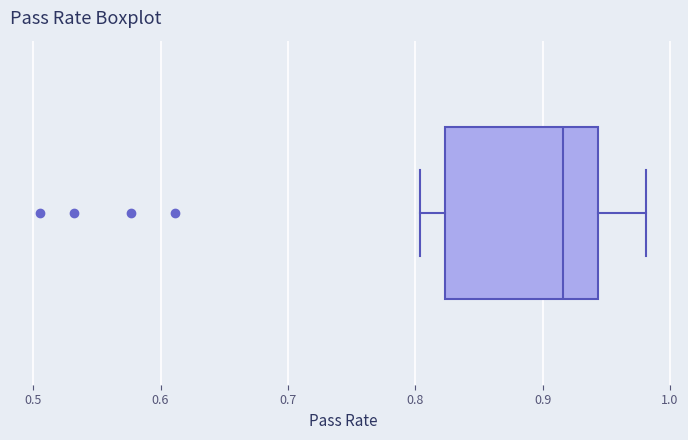

Read this box plot against the x-axis: the position of the median line, the range covered by the box, and the ends of both whiskers. The values are not printed on the chart, so give them approximately, as read against the axis.

median 0.92, box 0.82 to 0.94, whiskers 0.80 to 0.98